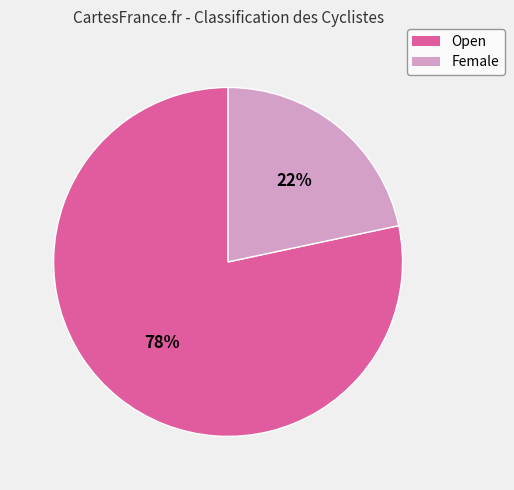

Between Open and Female, which is larger?

Open